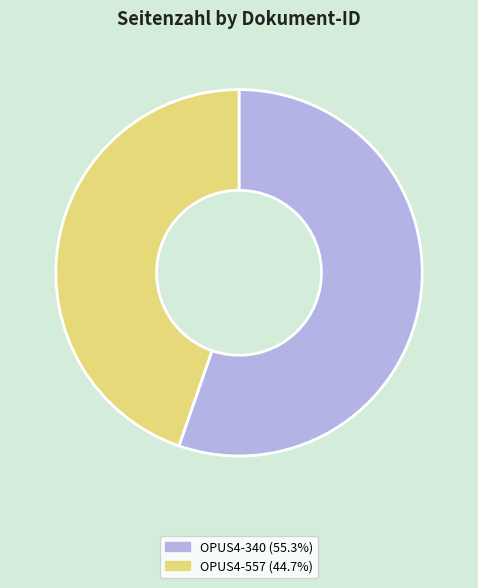

Count the number of slices in the pie.

2